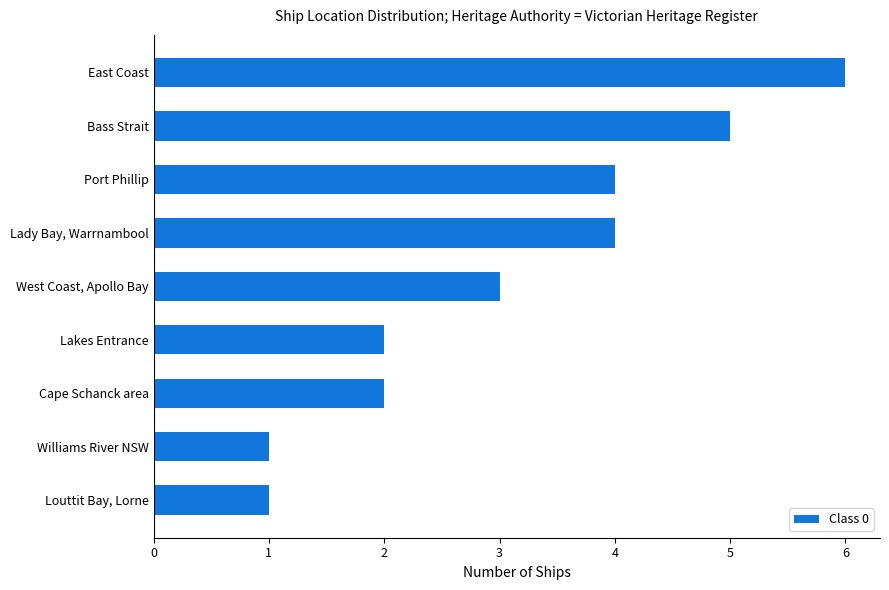

Which has a higher value, Louttit Bay, Lorne or Port Phillip?

Port Phillip